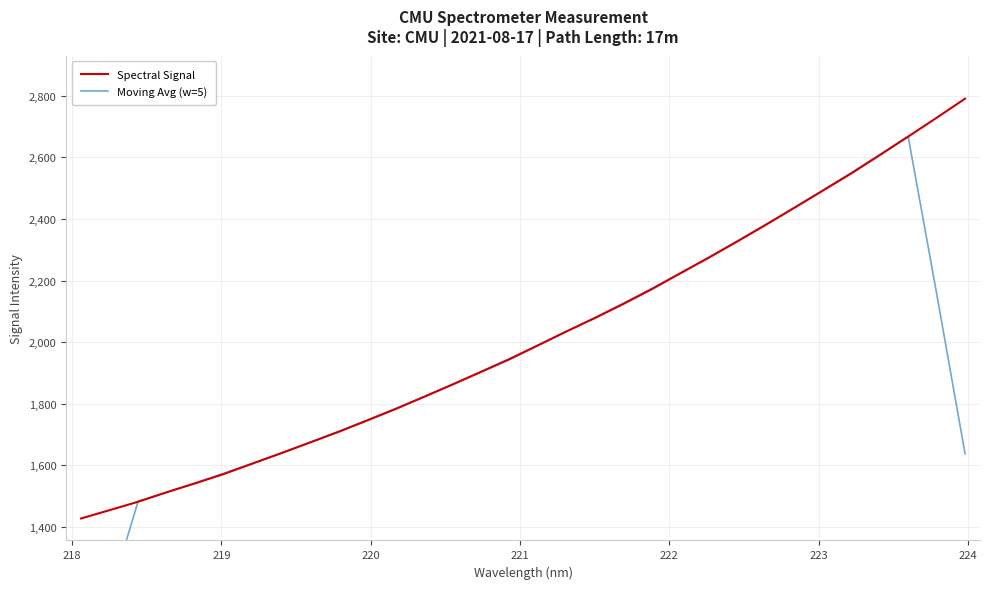

In Moving Avg (w=5), how many points are higher than both neighbors (excluding endpoints)?

1